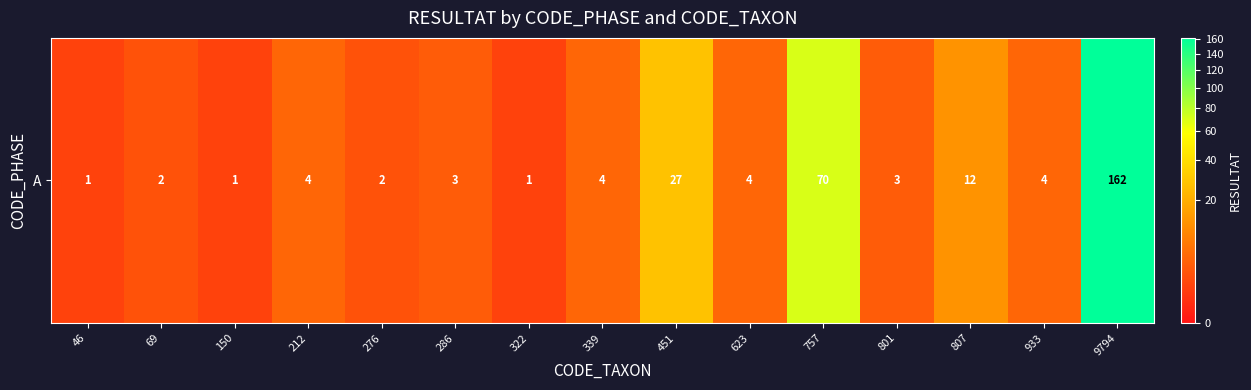

What is the ratio of the value at 757 to the value at 286?

23.3